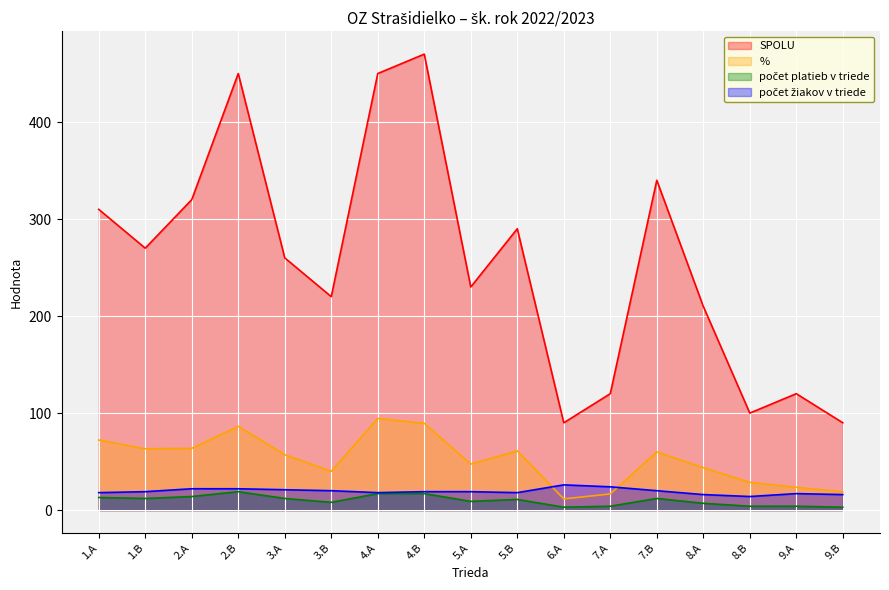

True or false: počet platieb v triede and % cross at least once.

False